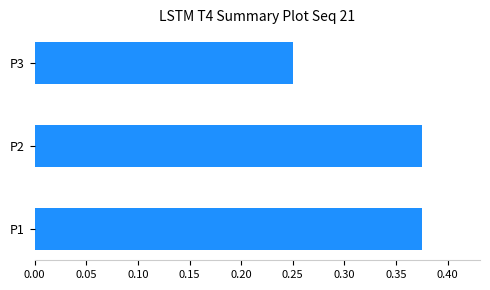

Which has a higher value, P1 or P3?

P1